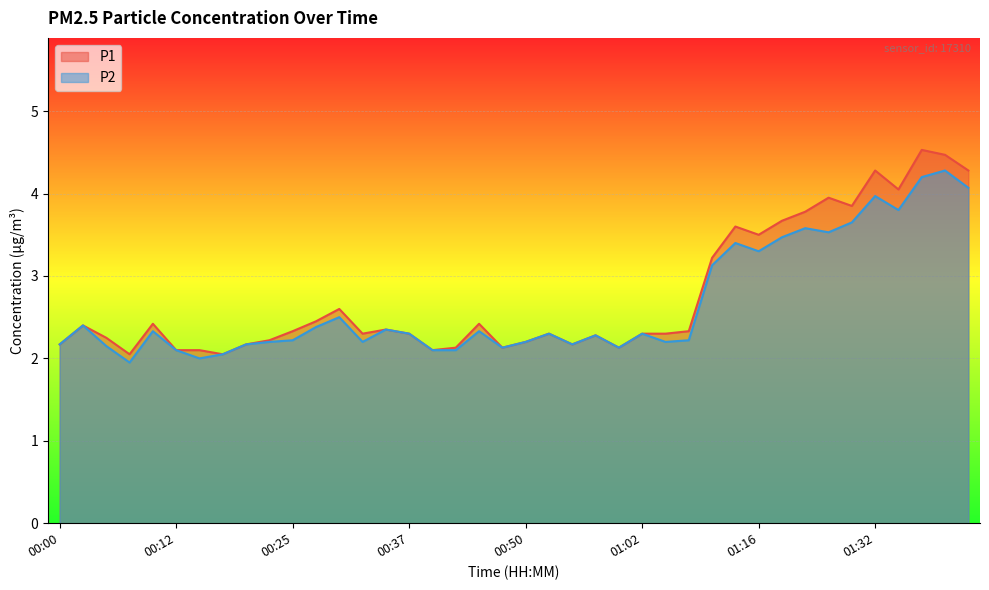

True or false: P2 and P1 cross at least once.

False